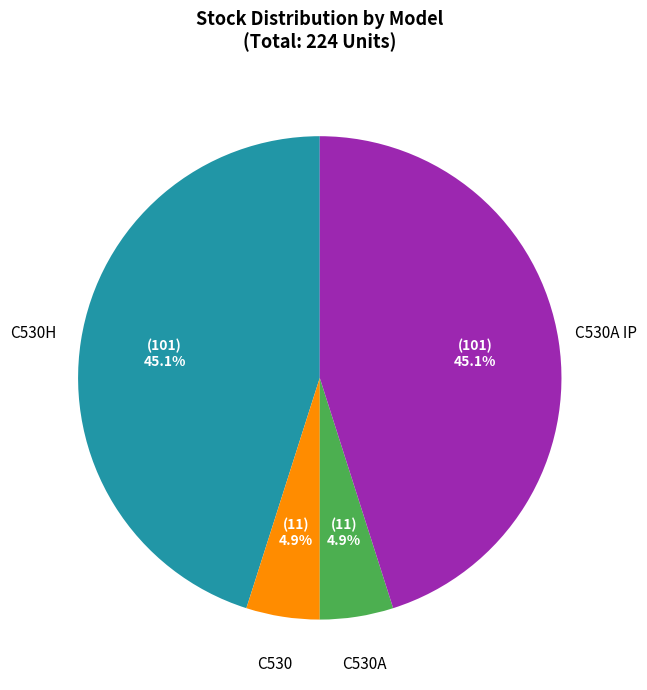

Is there a majority slice in this chart?

No